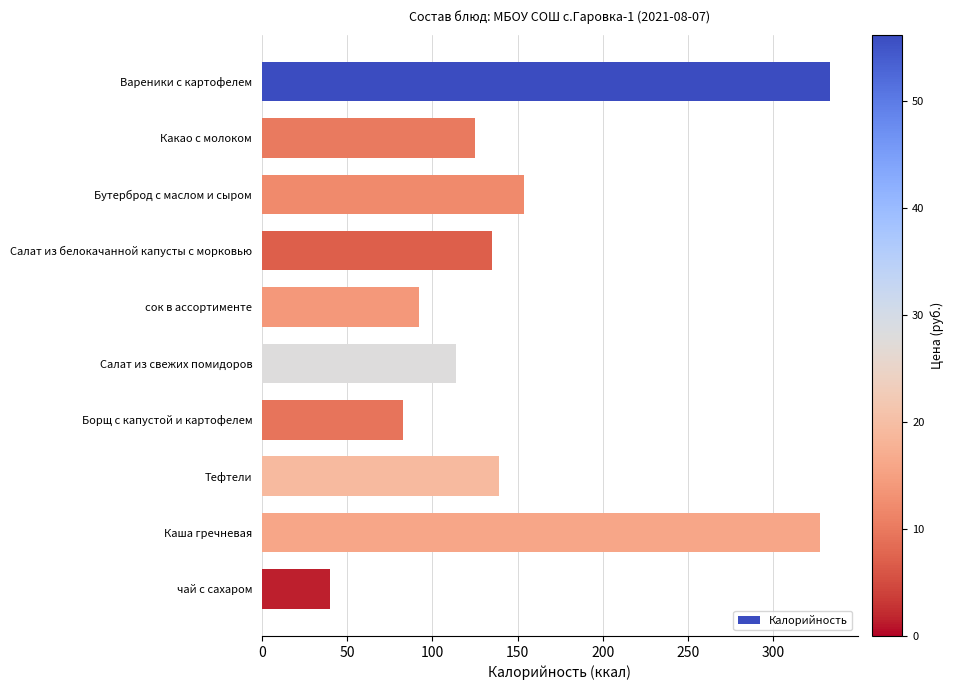

How many data points are less than 135?

5